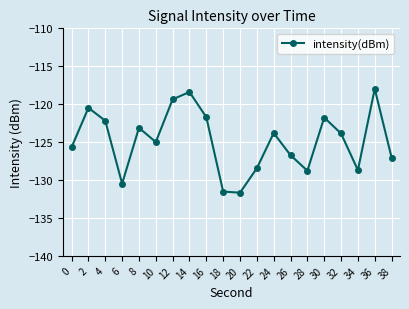

What is the change in value from 26 to 36?

+8.7